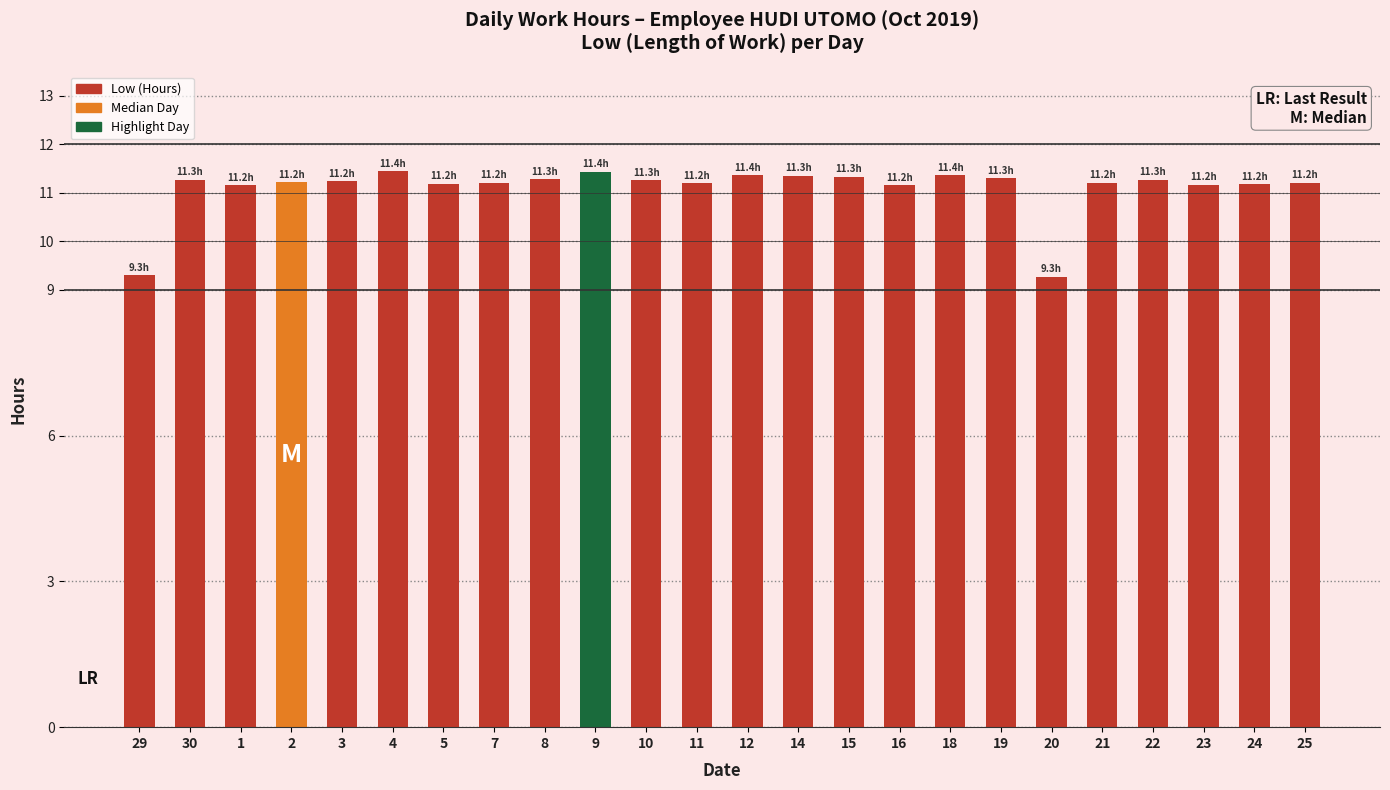

What is the ratio of the value at 9 to the value at 30?

1.0